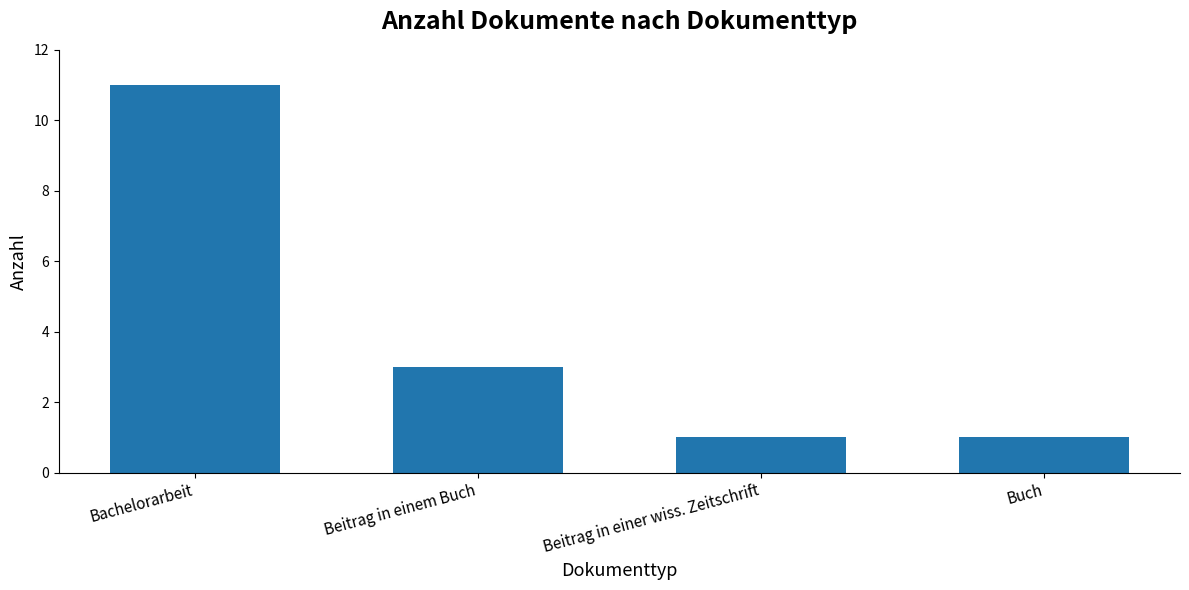

How many values are between 1 and 11?

4